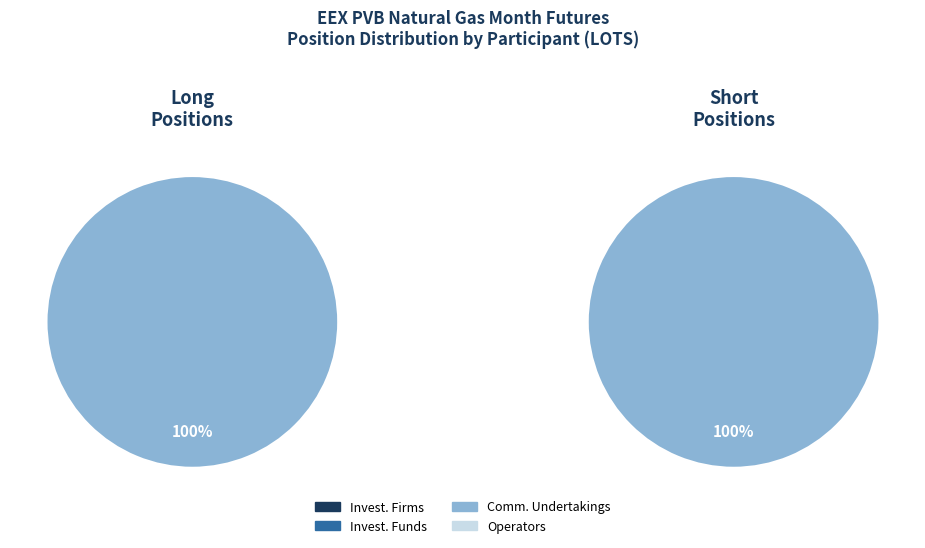

Which category has the biggest portion of the pie?

Commercial Undertakings Short